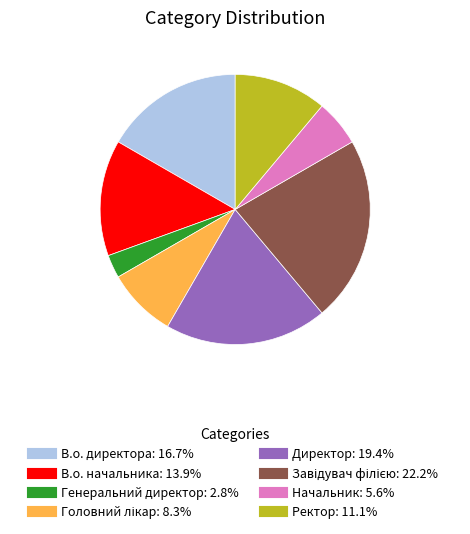

Is there a majority slice in this chart?

No